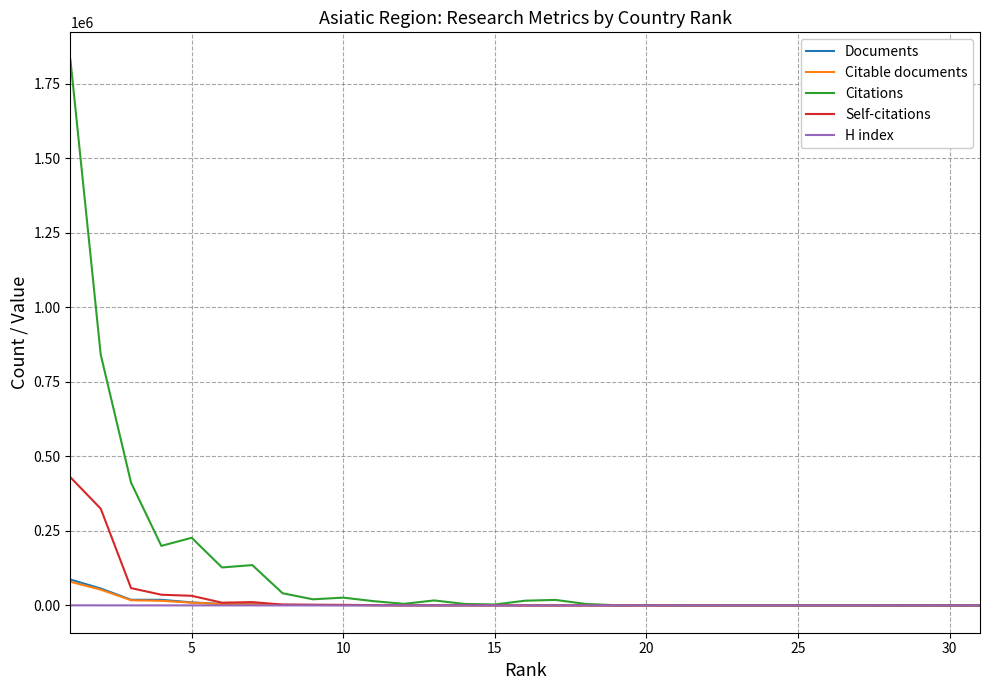

What is the sum of all Documents values?

209522